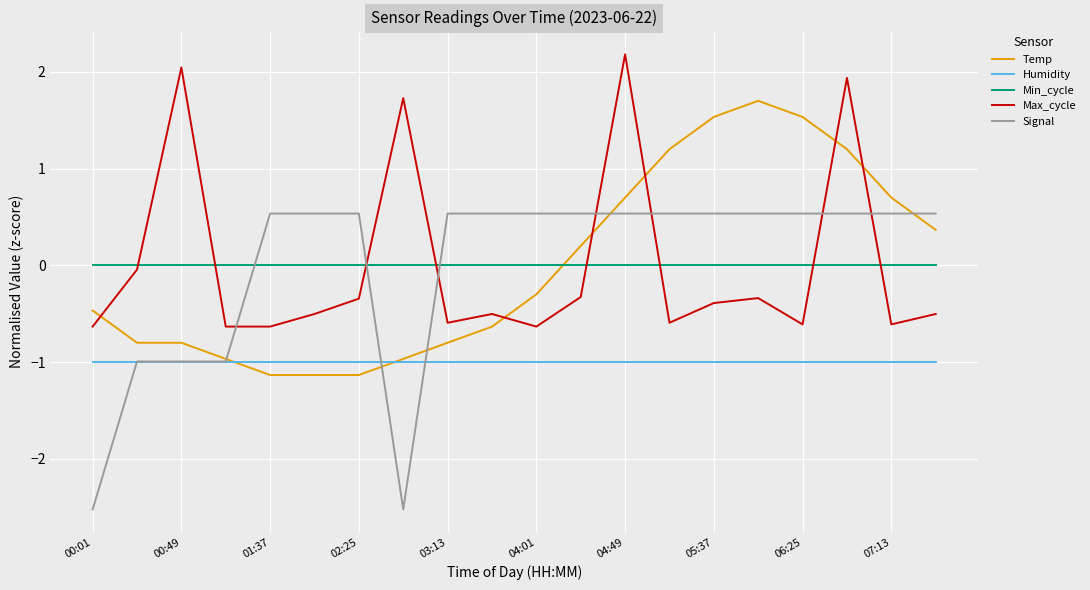

Which series has the largest range (max minus min)?

Signal